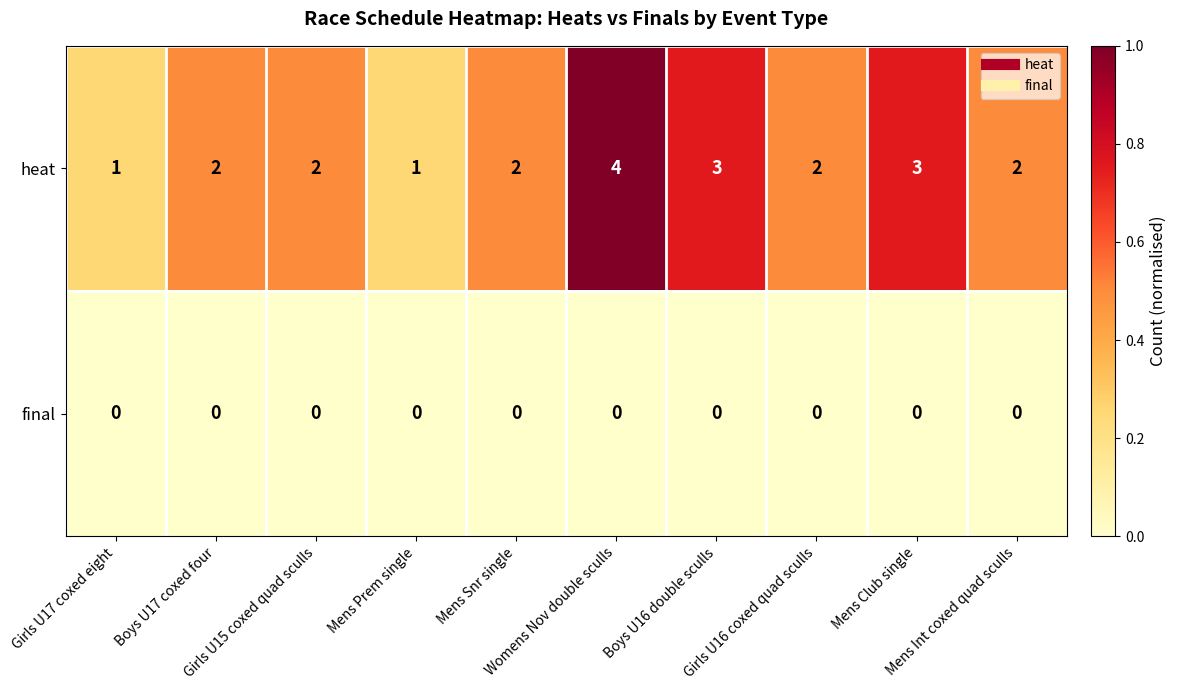

How many distinct data groups are displayed?

2